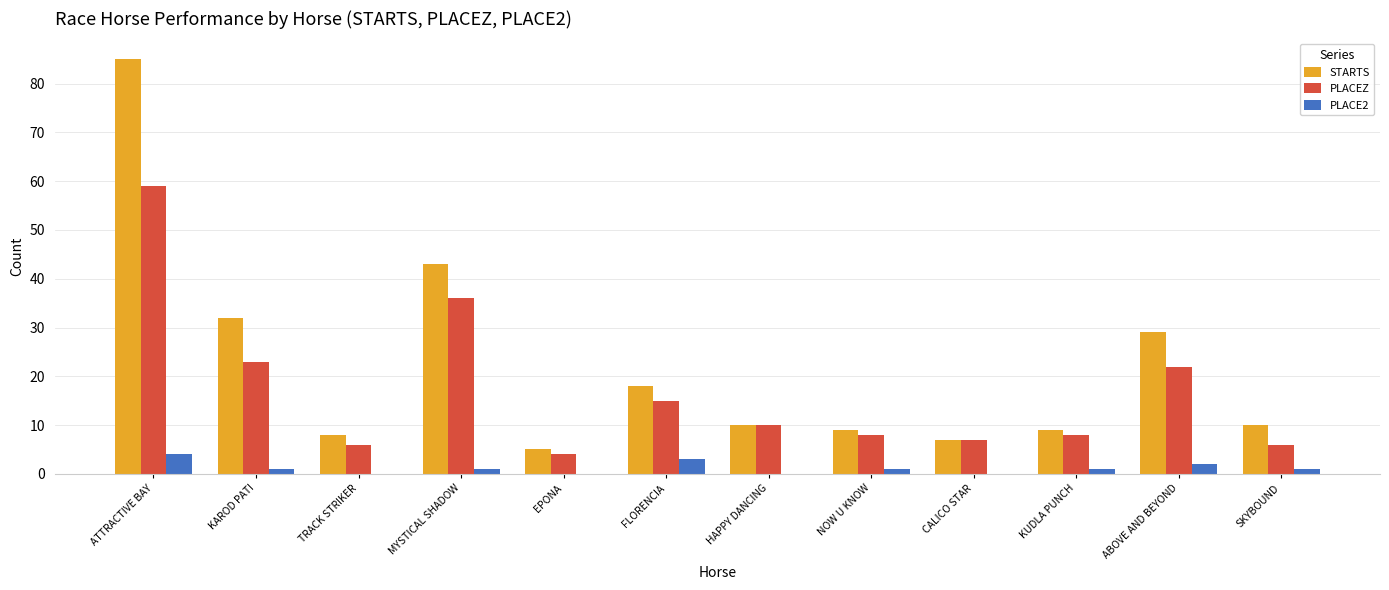

Read the PLACE2 value at SKYBOUND.

1